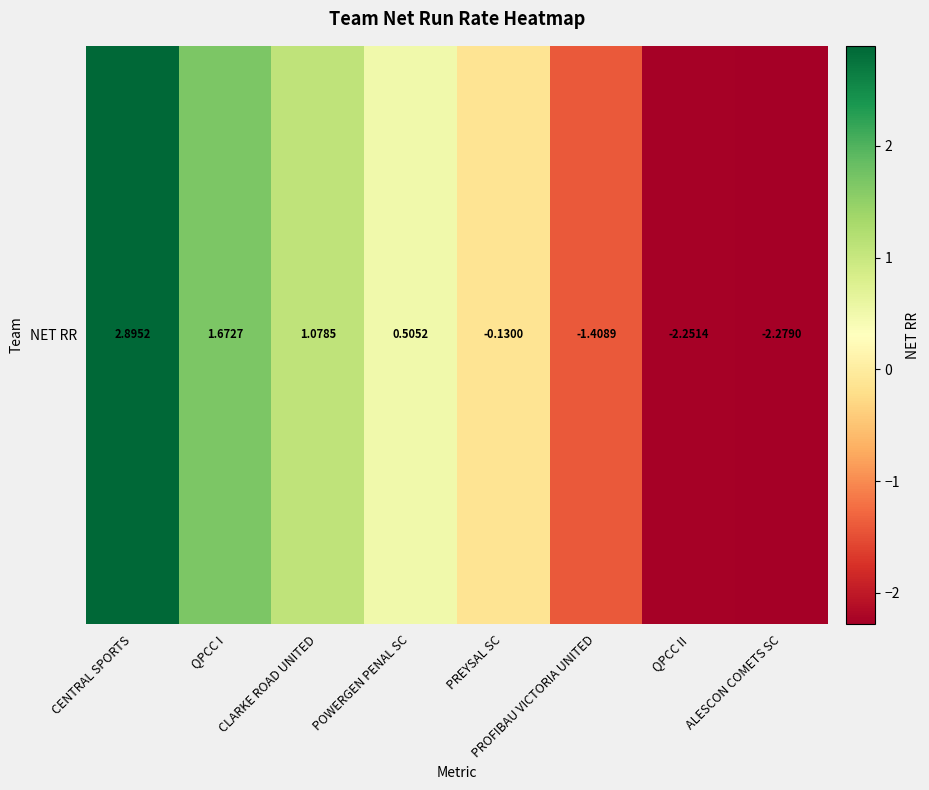

True or false: the data shows 4.8 at CENTRAL SPORTS.

False